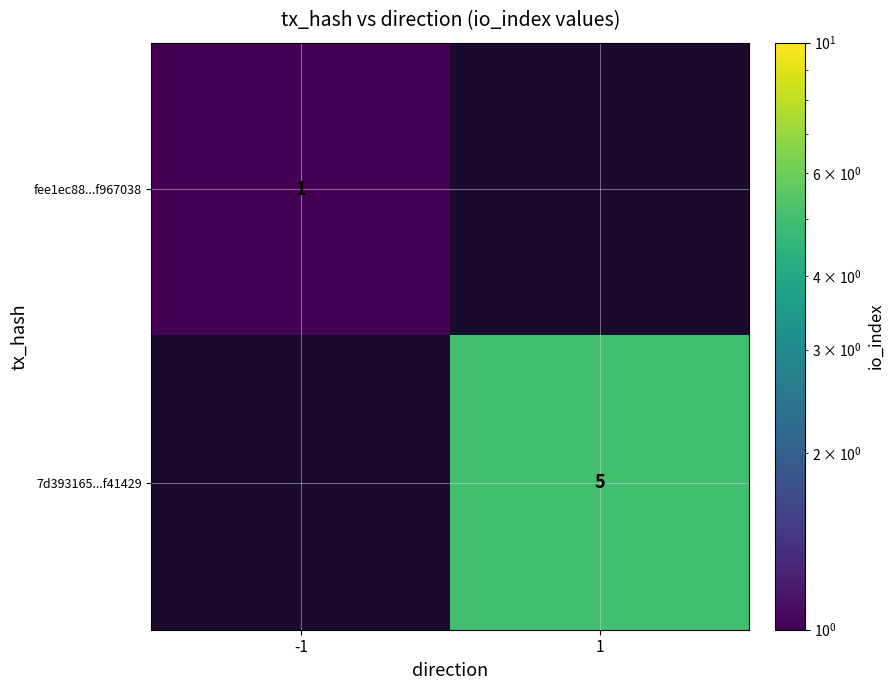

Is it true that fee1ec88...f967038 equals 2 at -1?

False